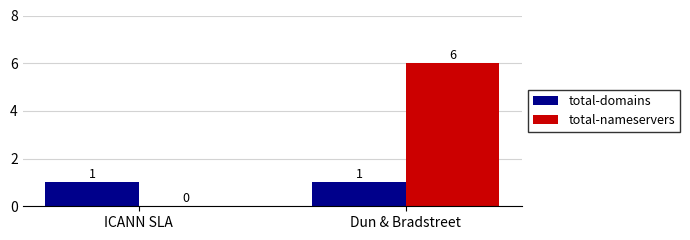

Is it true that total-domains equals 1 at ICANN SLA?

True